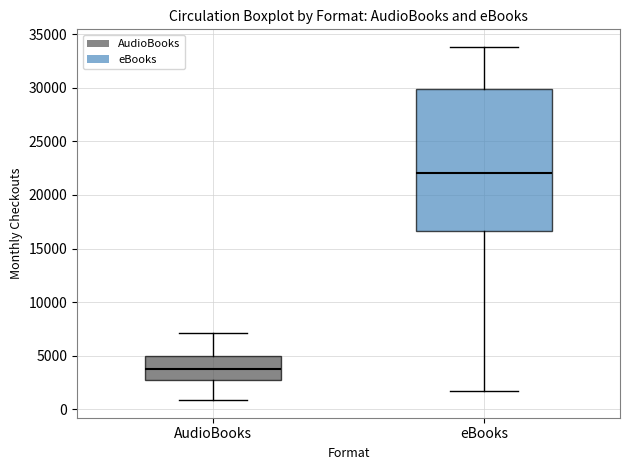

Where does the median line of the box for AudioBooks sit on the y-axis? The values are not printed on the chart, so give them approximately, as read against the axis.

4000